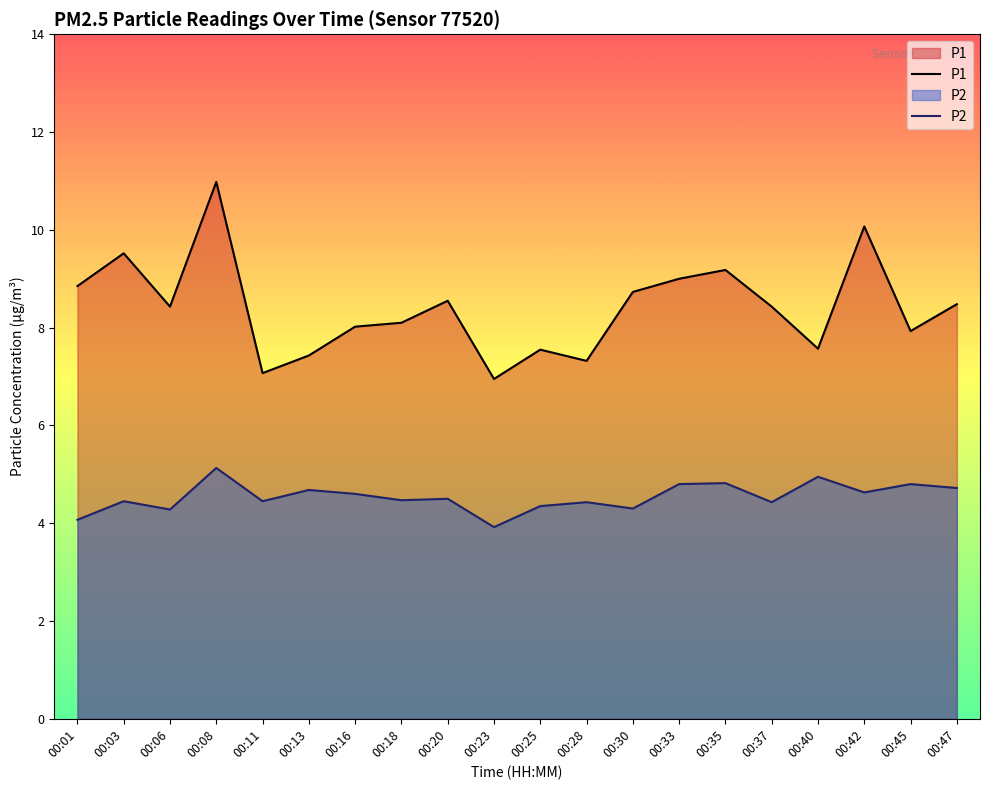

How many data points in P1 are above 8?

13